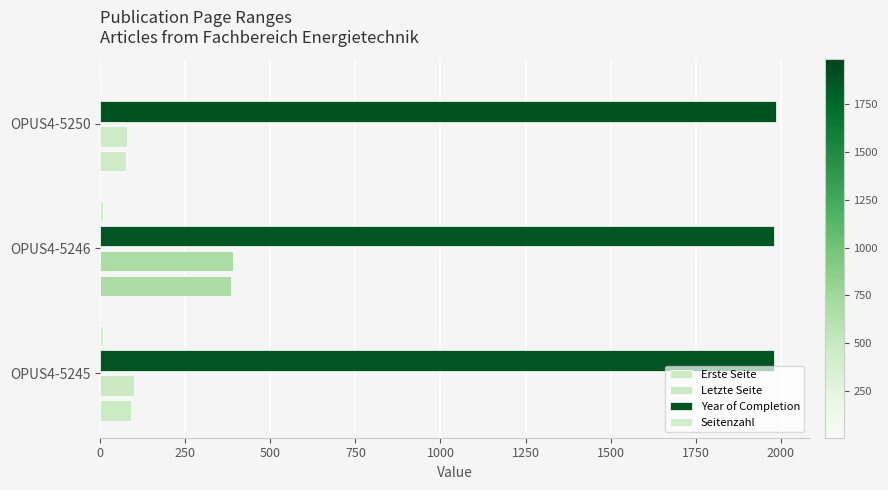

How many values in the Year of Completion series exceed 1981?

1